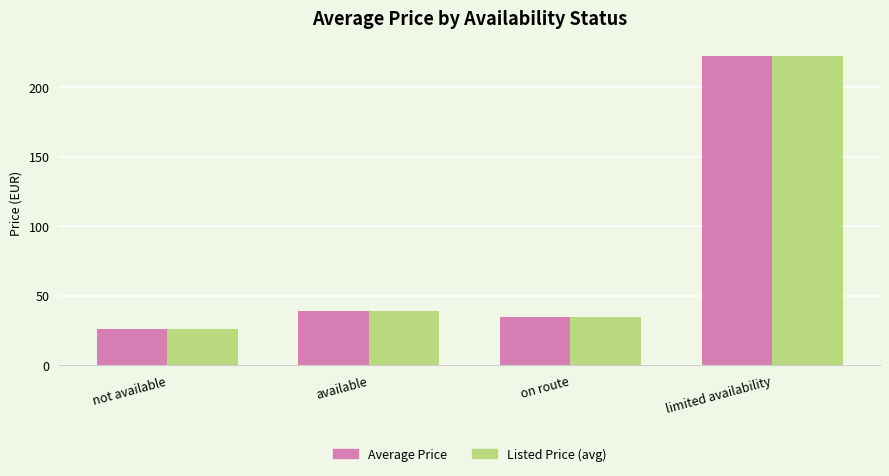

Which label corresponds to the smallest value in the chart?

not available